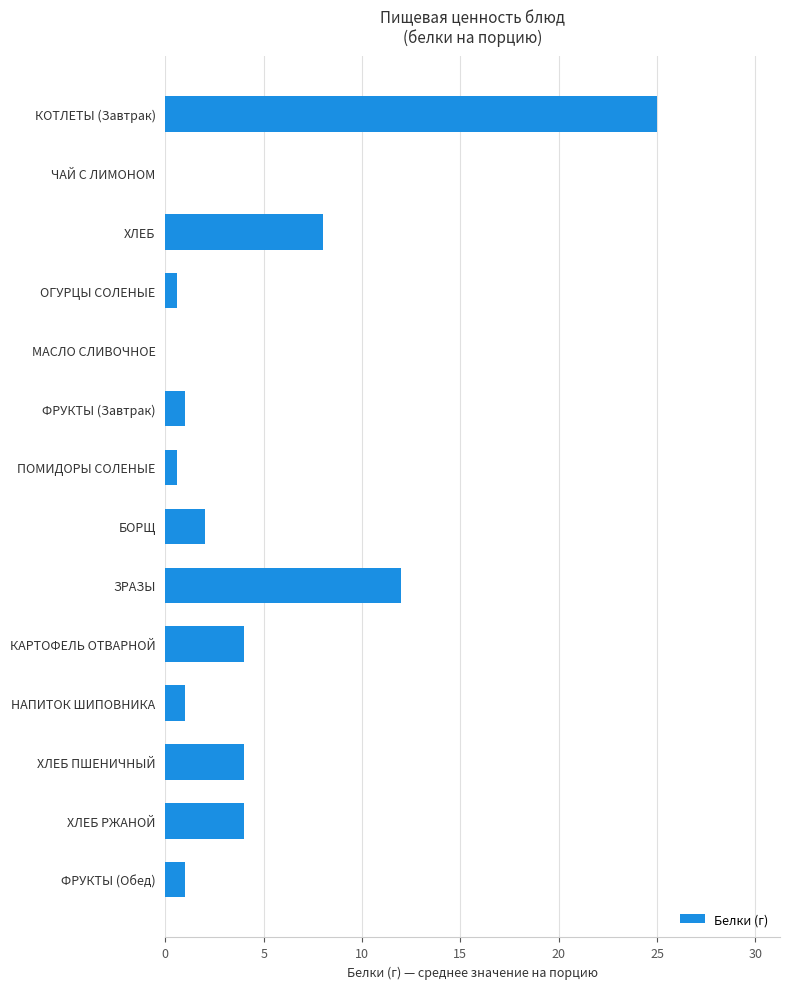

What is the ratio of the value at ХЛЕБ to the value at ФРУКТЫ (Завтрак)?

8.0